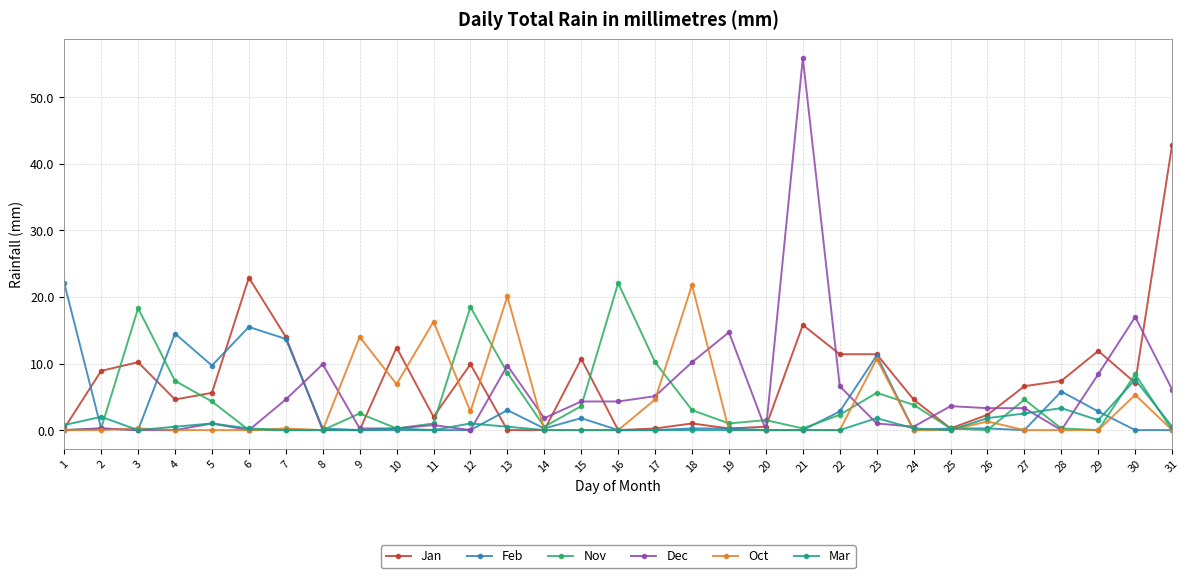

Is the value of Oct at 23 greater than the value of Feb at 31?

Yes